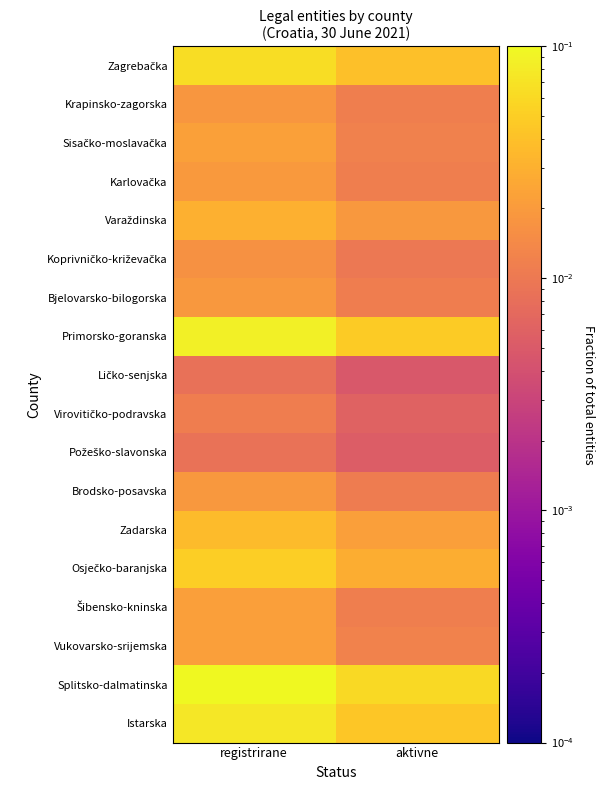

At which category does the chart reach its minimum across all series?

aktivne